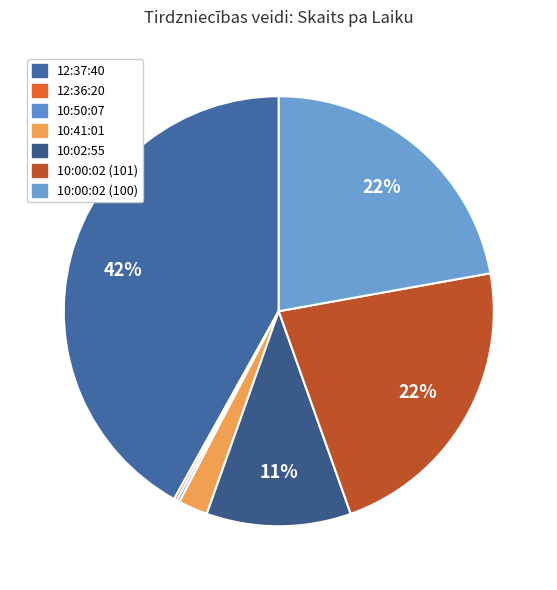

True or false: 10:00:02 (100) accounts for 34% of the total.

False